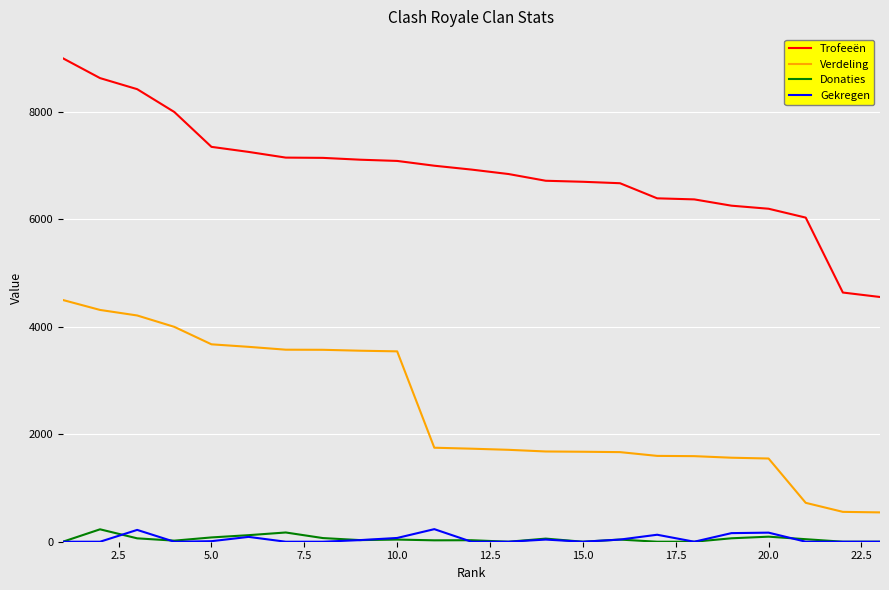

What is the maximum value for Gekregen?

234